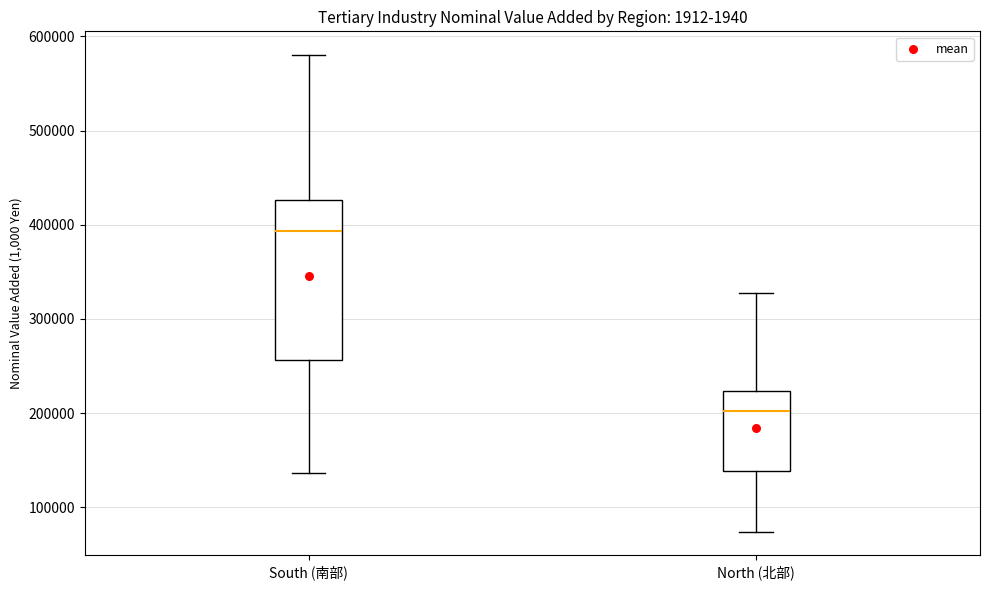

Reading left to right, transcribe this box plot: for each box, give where its median line is, the range the box spans, and where its two whiskers end, as read against the y-axis. The values are not printed on the chart, so give them approximately, as read against the axis.

South (南部): median 390000, box 260000 to 430000, whiskers 140000 to 580000
North (北部): median 200000, box 140000 to 220000, whiskers 70000 to 330000